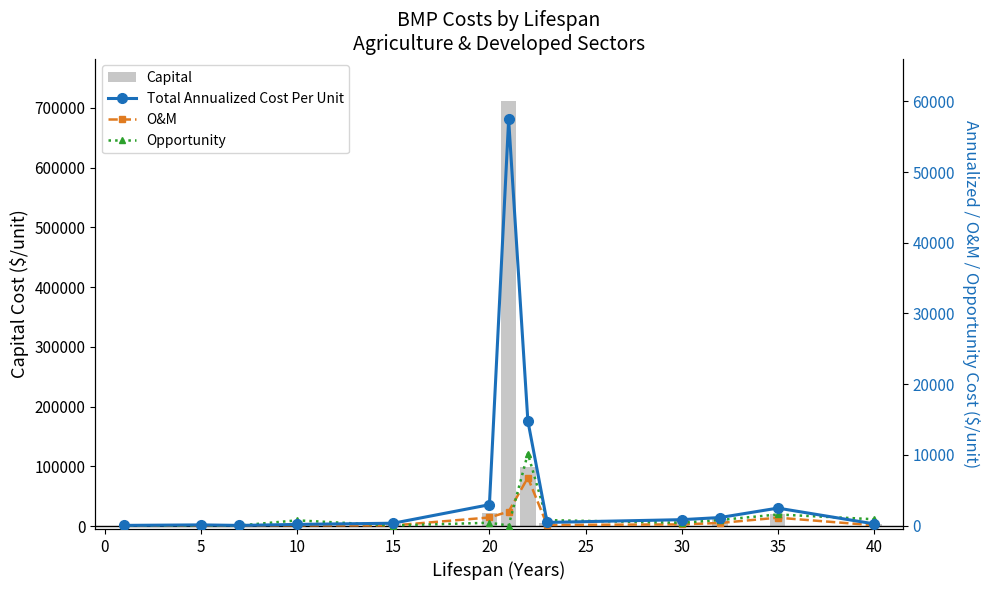

The Opportunity series shows 0.0 at 15. True or false?

True